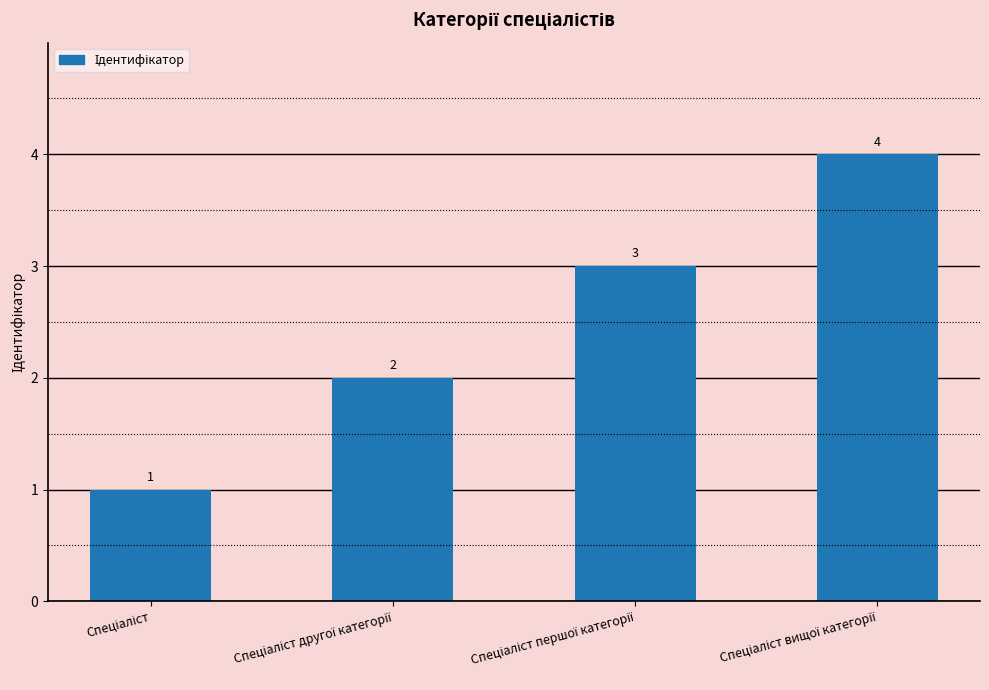

What is the greatest value displayed?

4